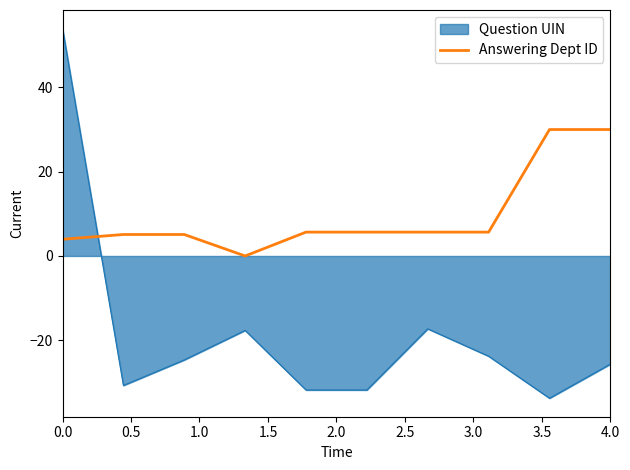

Which series has the widest spread of values?

Question UIN